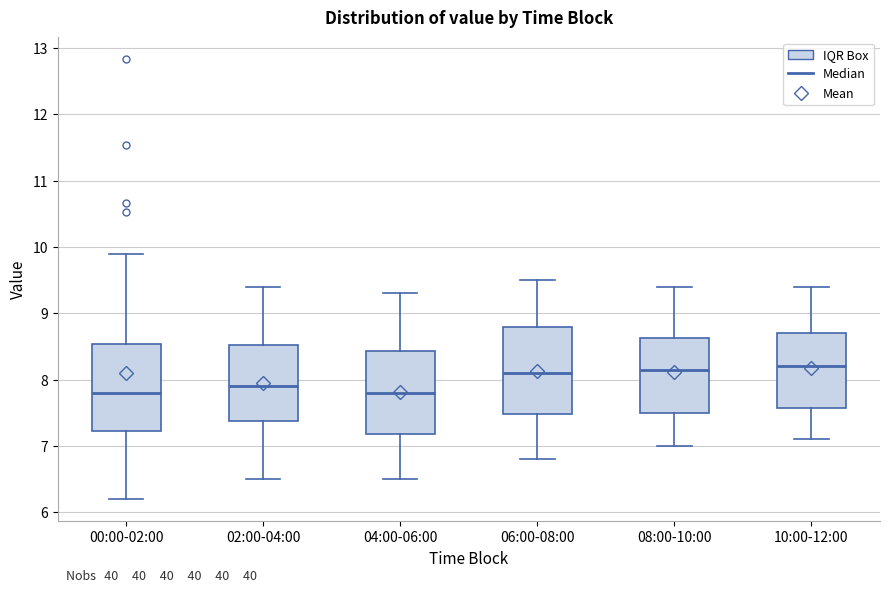

Reading left to right, read every box against the y-axis: the position of its median line, the range the box covers, and the ends of its whiskers. The values are not printed on the chart, so give them approximately, as read against the axis.

00:00-02:00: median 7.8, box 7.2 to 8.5, whiskers 6.2 to 9.9
02:00-04:00: median 7.9, box 7.4 to 8.5, whiskers 6.5 to 9.4
04:00-06:00: median 7.8, box 7.2 to 8.4, whiskers 6.5 to 9.3
06:00-08:00: median 8.1, box 7.5 to 8.8, whiskers 6.8 to 9.5
08:00-10:00: median 8.2, box 7.5 to 8.6, whiskers 7.0 to 9.4
10:00-12:00: median 8.2, box 7.6 to 8.7, whiskers 7.1 to 9.4